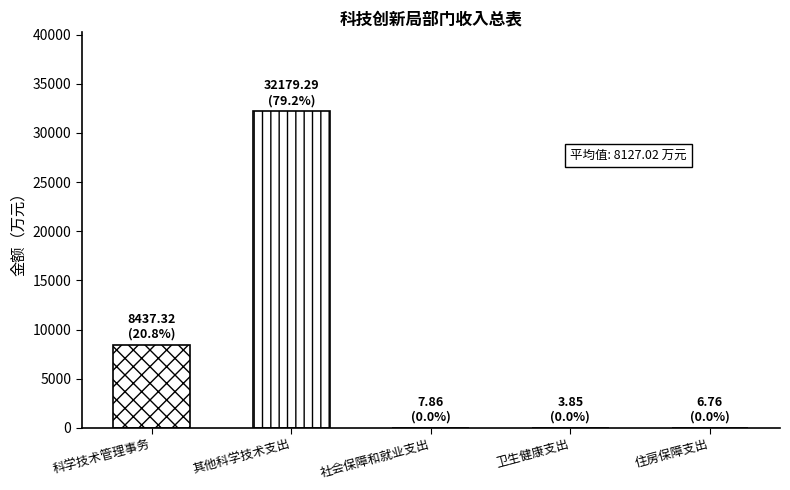

Read the value at 卫生健康支出.

3.9